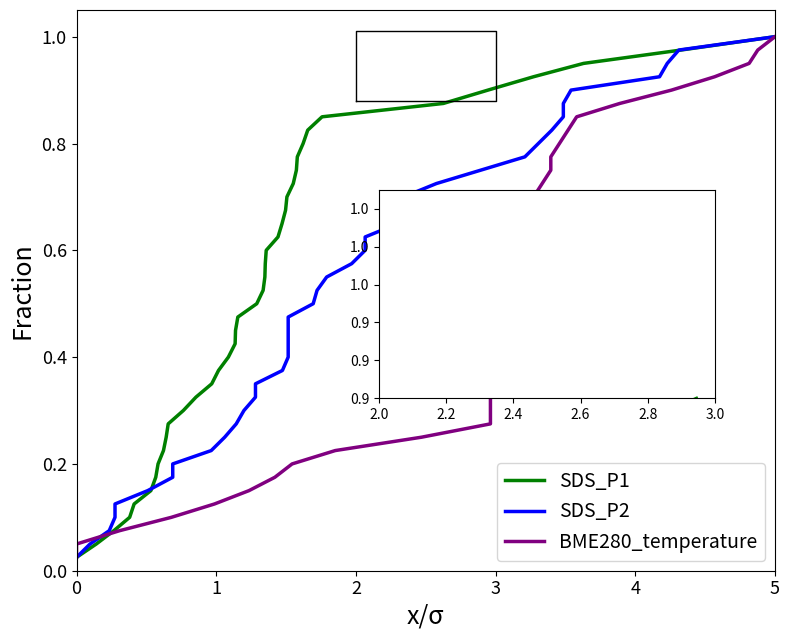

How many lines are shown in the chart?

3